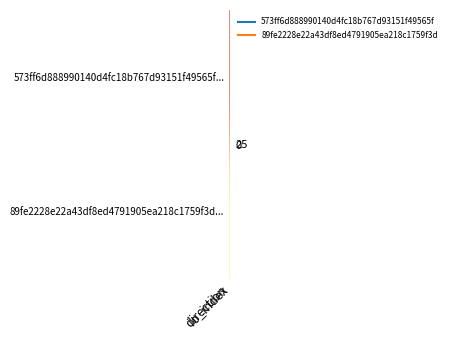

Count the number of data series in this chart.

2